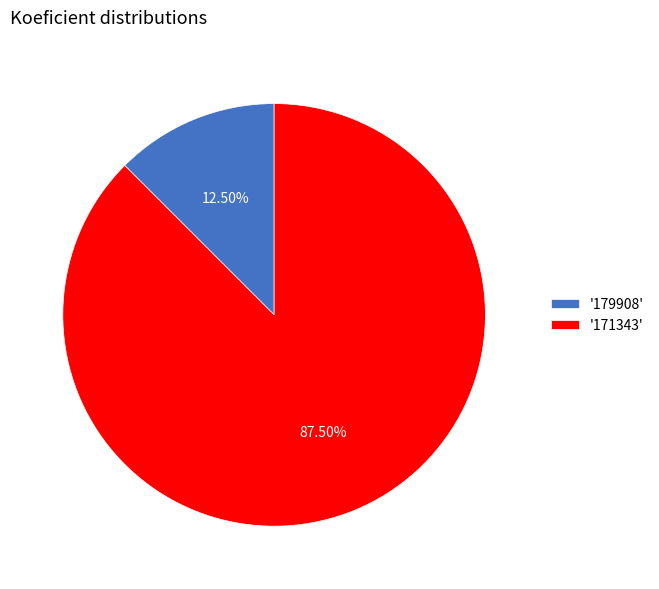

Between '171343' and '179908', which is larger?

'171343'